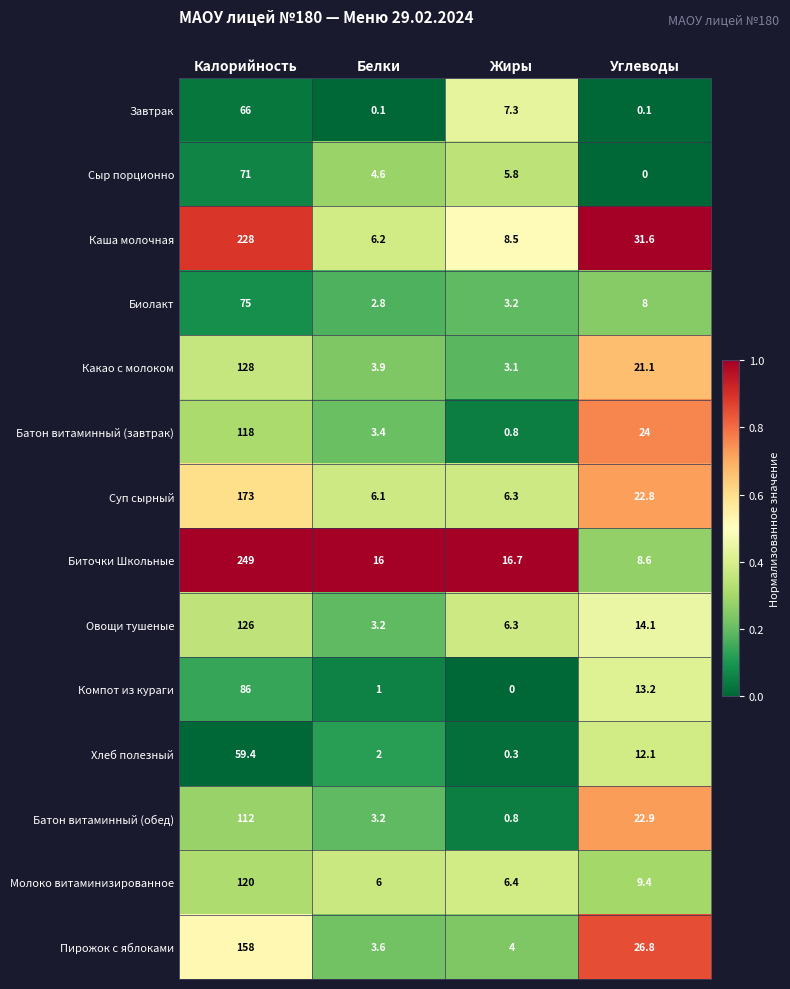

Between Белки and Углеводы, which series saw the biggest shift?

Каша молочная